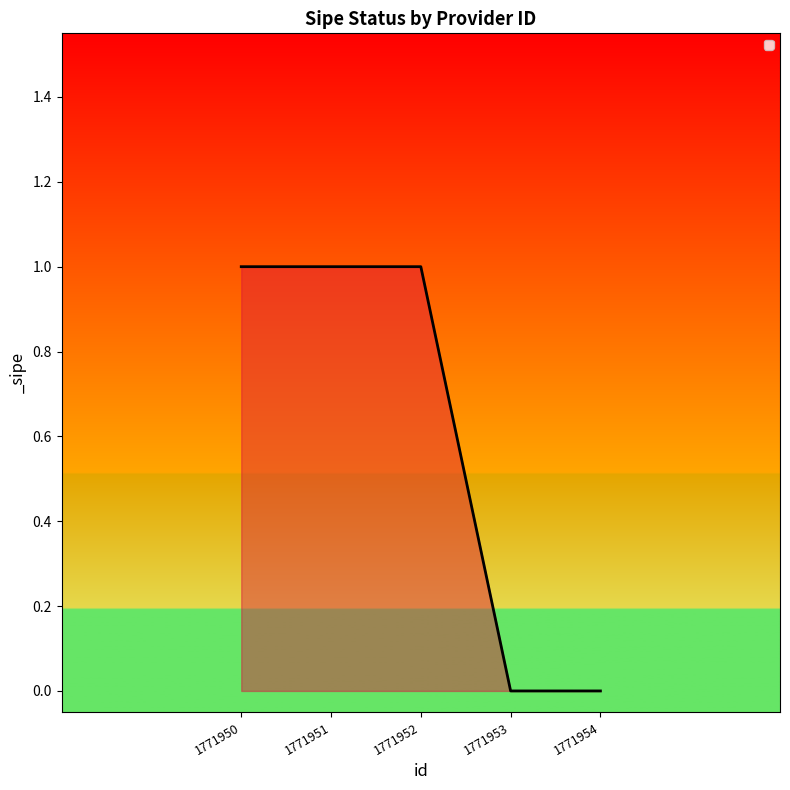

What is the sum of all values?

3